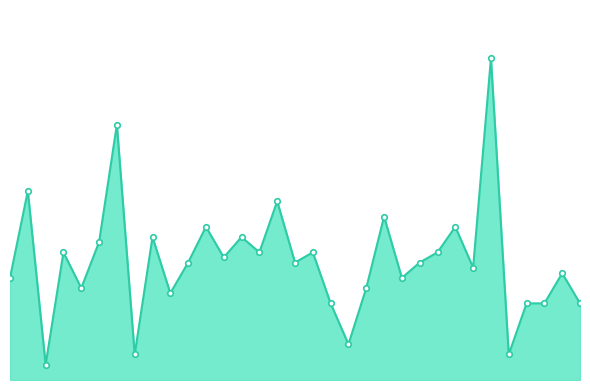

What is the smallest value displayed?

9.0